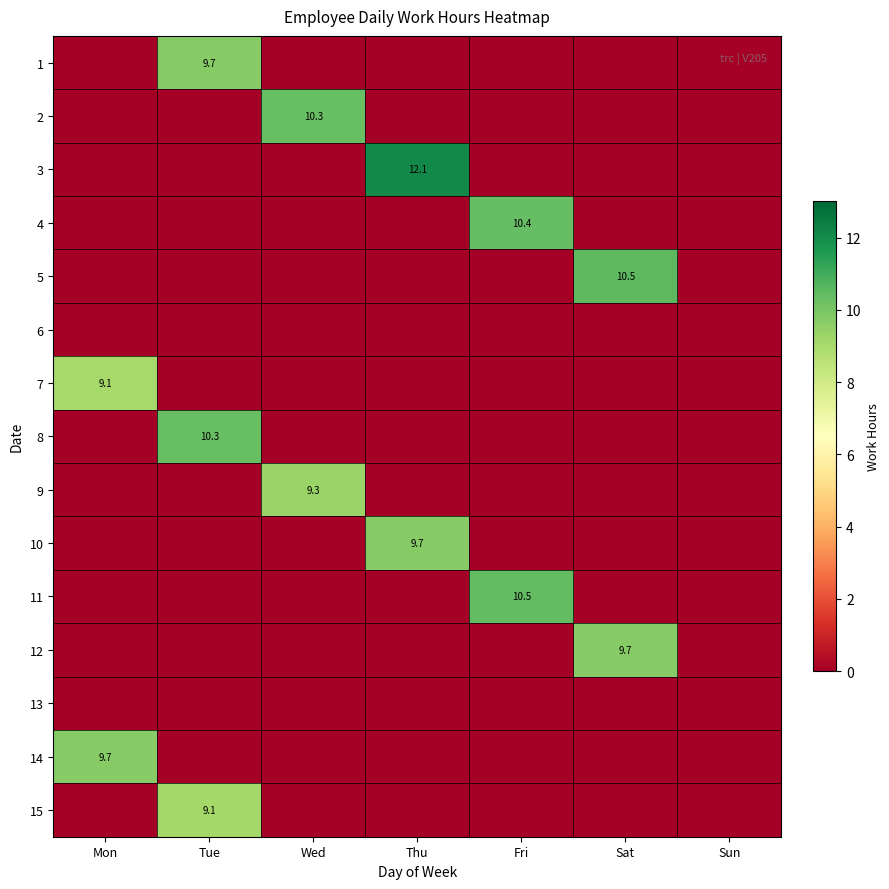

The value of 13 at Tue is 0.0. True or false?

True